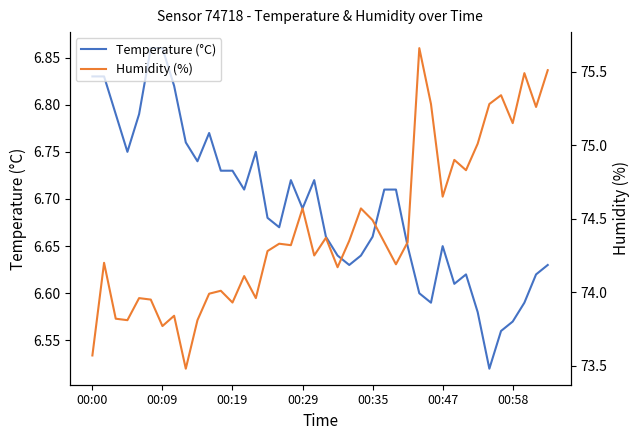

List the series in order of their overall mean, highest first.

Humidity (%), Temperature (°C)